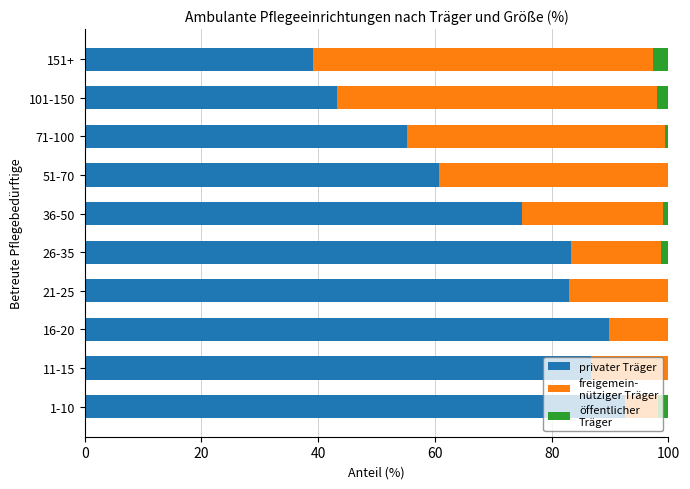

What is the total value across all series at 21-25?

100.0